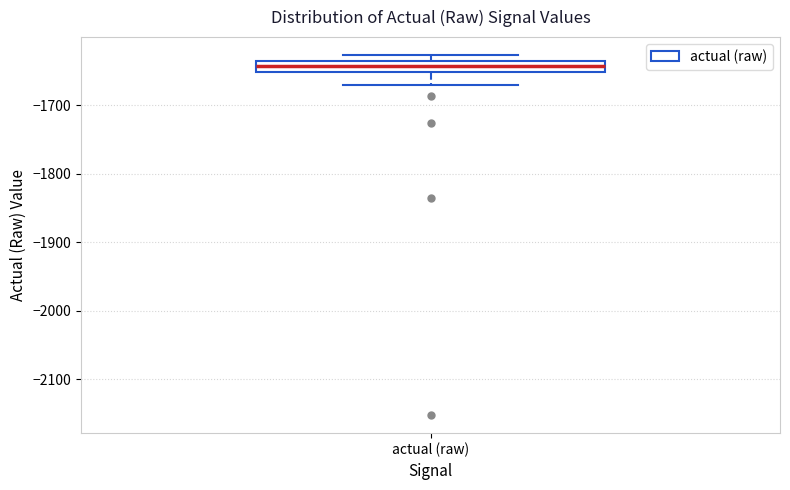

Where is the lower edge of the box for actual (raw) on the y-axis? The values are not printed on the chart, so give them approximately, as read against the axis.

-1650